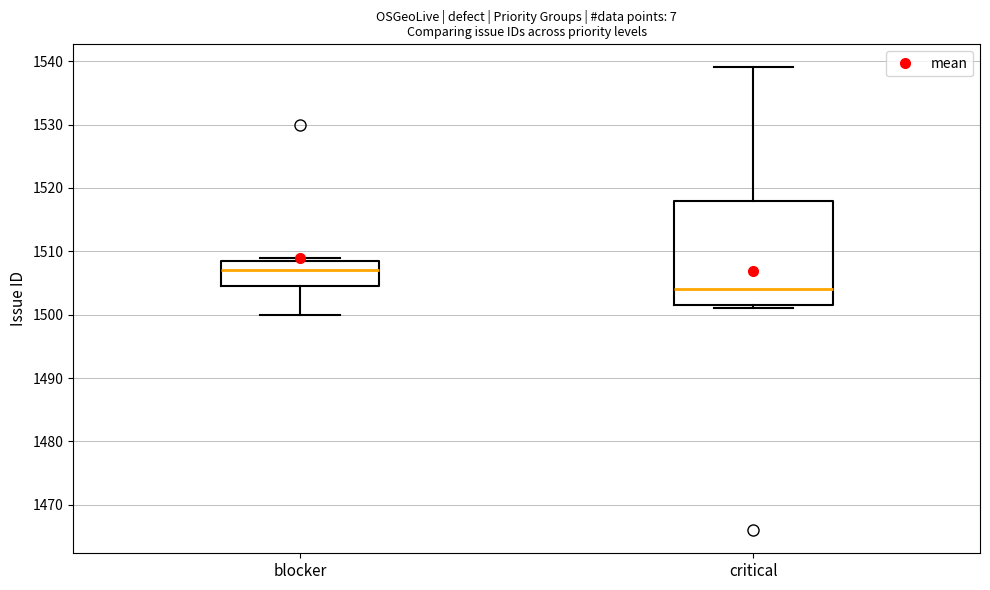

Which box has the lowest median line?

critical